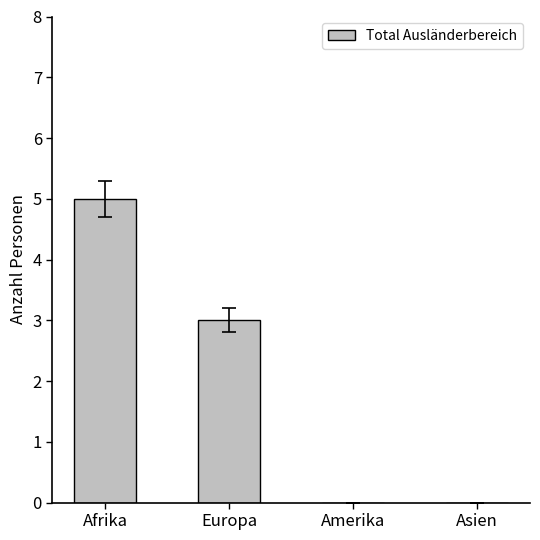

Where does the data first go above 3?

Afrika